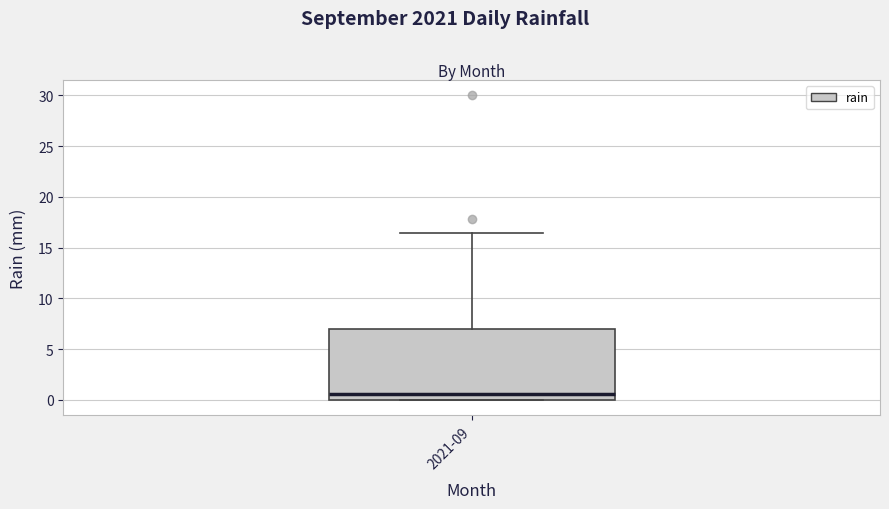

Read this box plot against the y-axis: the position of the median line, the range covered by the box, and the ends of both whiskers. The values are not printed on the chart, so give them approximately, as read against the axis.

median 0.5, box 0.0 to 7.0, whiskers 0.0 to 16.5